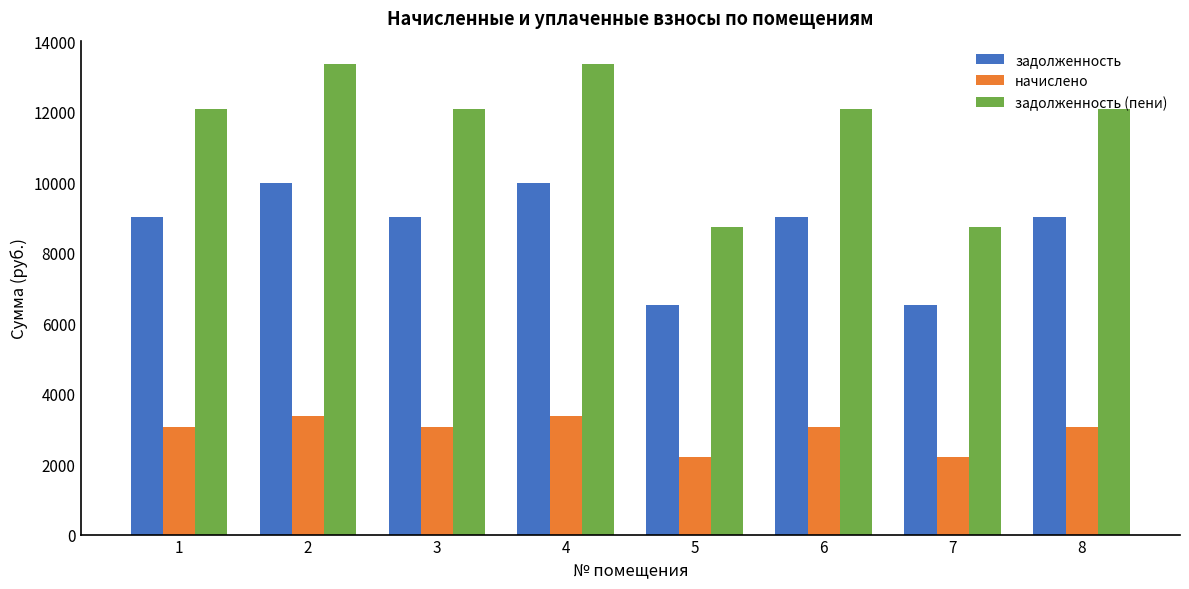

Is it true that задолженность (пени) equals 16013.5 at 8?

False